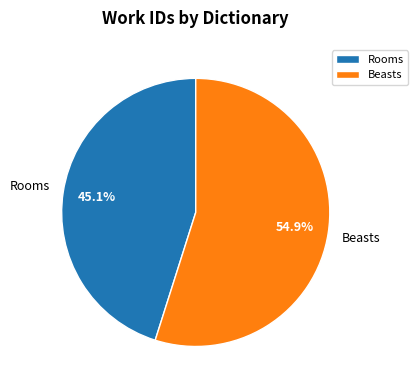

What percentage is the Beasts slice, to the nearest percent?

55%